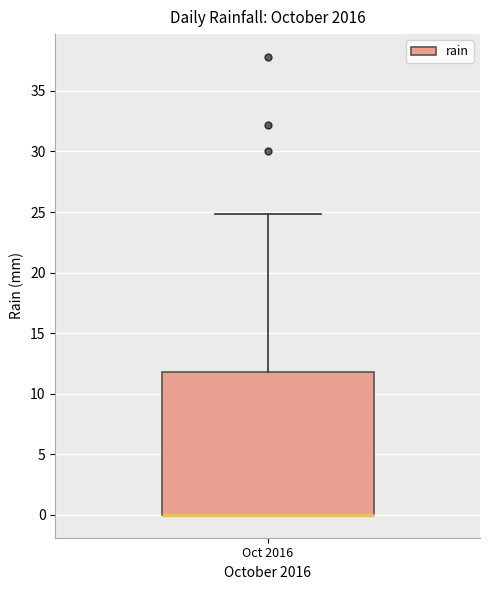

Read this box plot against the y-axis: the position of the median line, the range covered by the box, and the ends of both whiskers. The values are not printed on the chart, so give them approximately, as read against the axis.

median 0 (drawn on the box's lower edge), box 0 to 12, whiskers 0 to 25